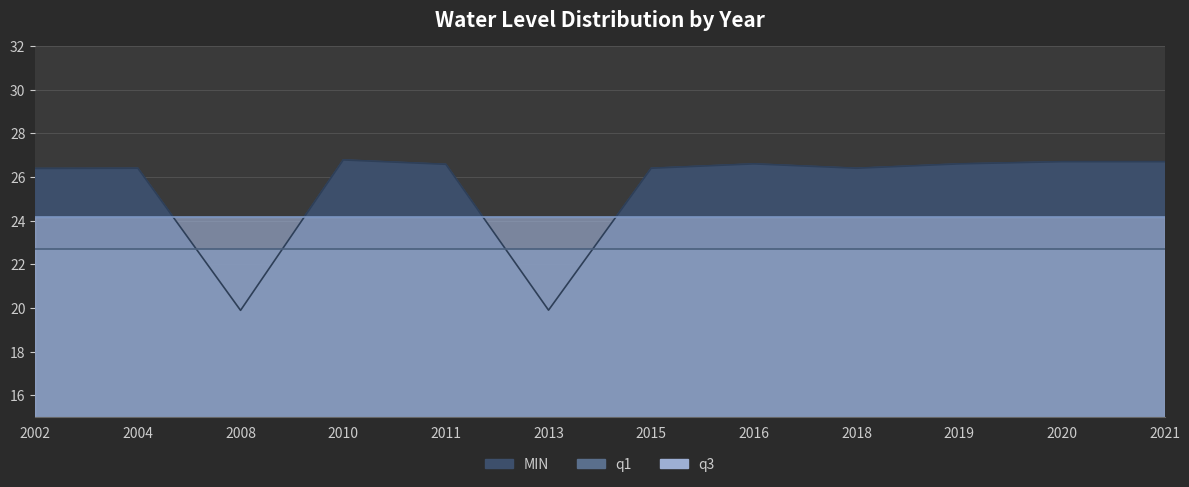

Between which two adjacent categories do q1 and MIN first intersect?

2004 and 2008